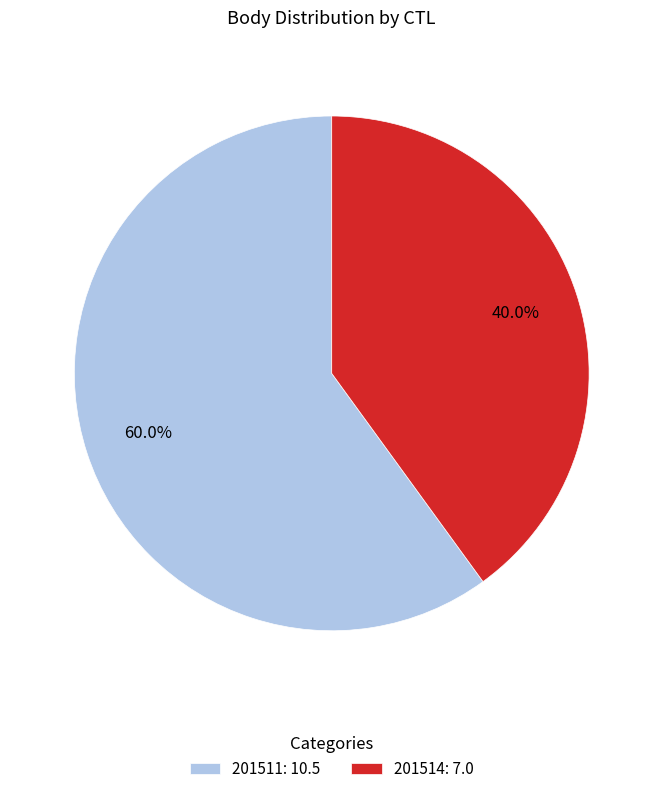

To the nearest percent, what is the difference between the largest and smallest slice percentages?

20%